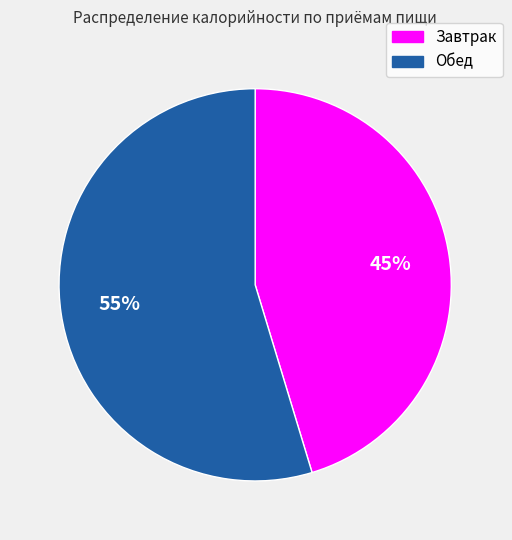

To the nearest percent, what portion does Обед represent?

55%